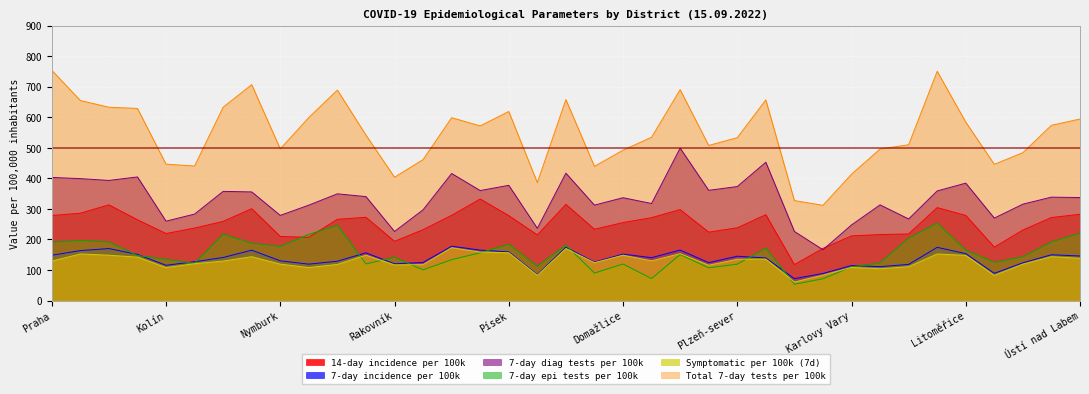

True or false: Total 7-day tests per 100k has a value of 541.5 at Příbram.

True